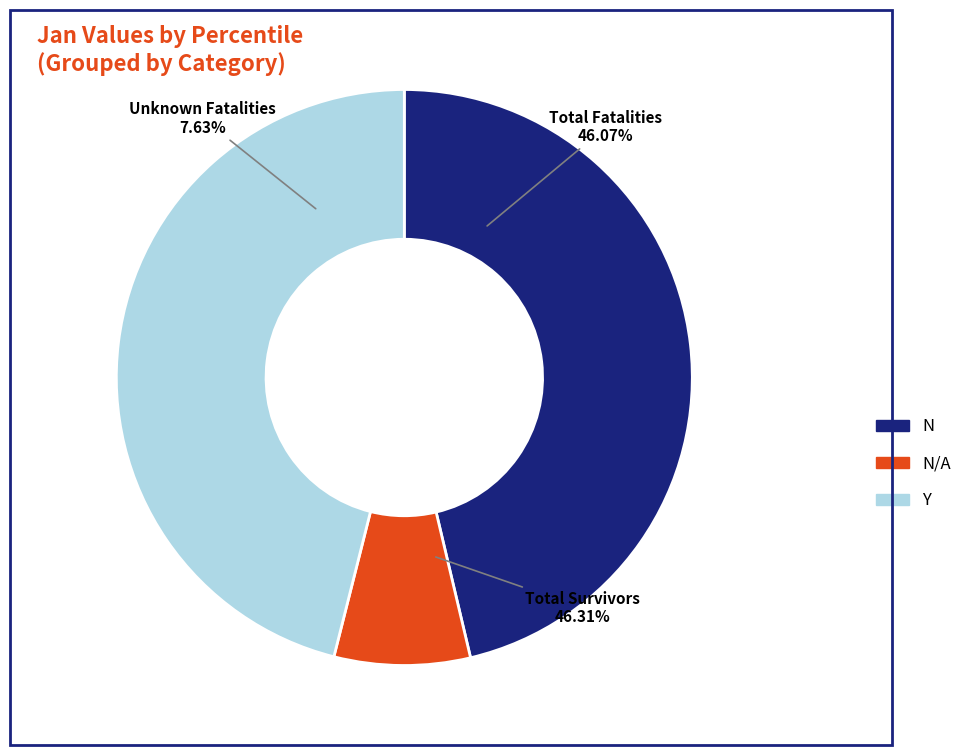

Does pct15 represent more than half of the total?

No